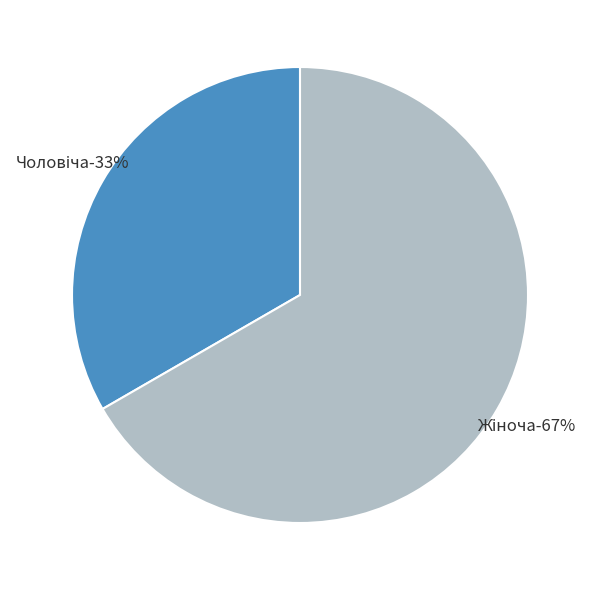

How many segments does this pie chart have?

2